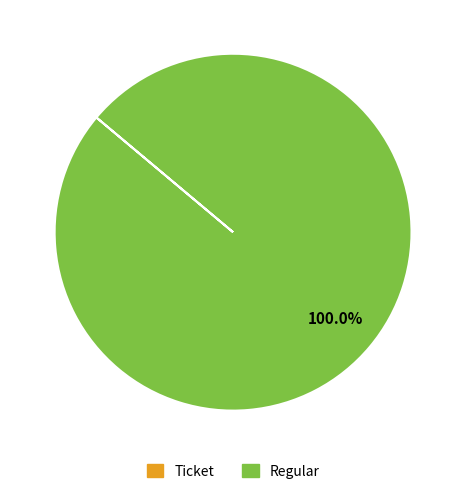

What percentage is the Regular slice, to the nearest percent?

100%